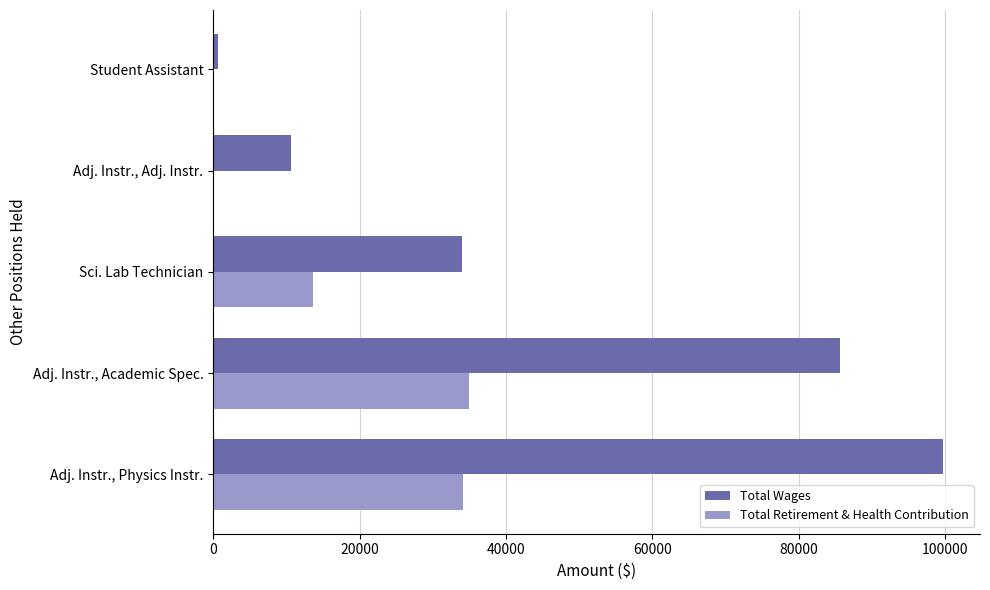

Count the number of data series in this chart.

2